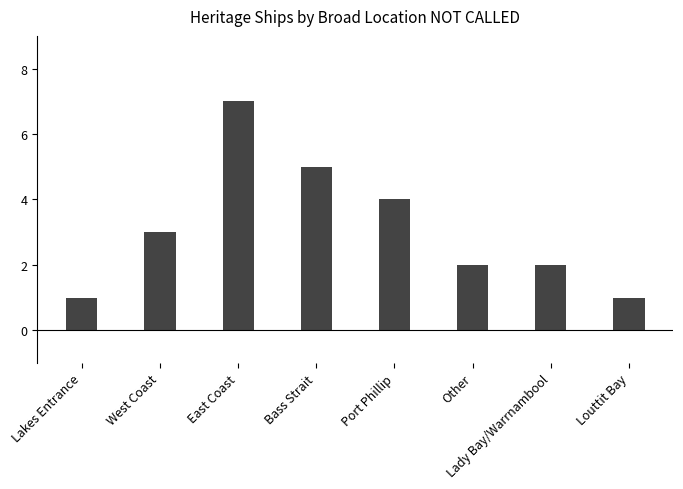

The value at Bass Strait is 5. True or false?

True